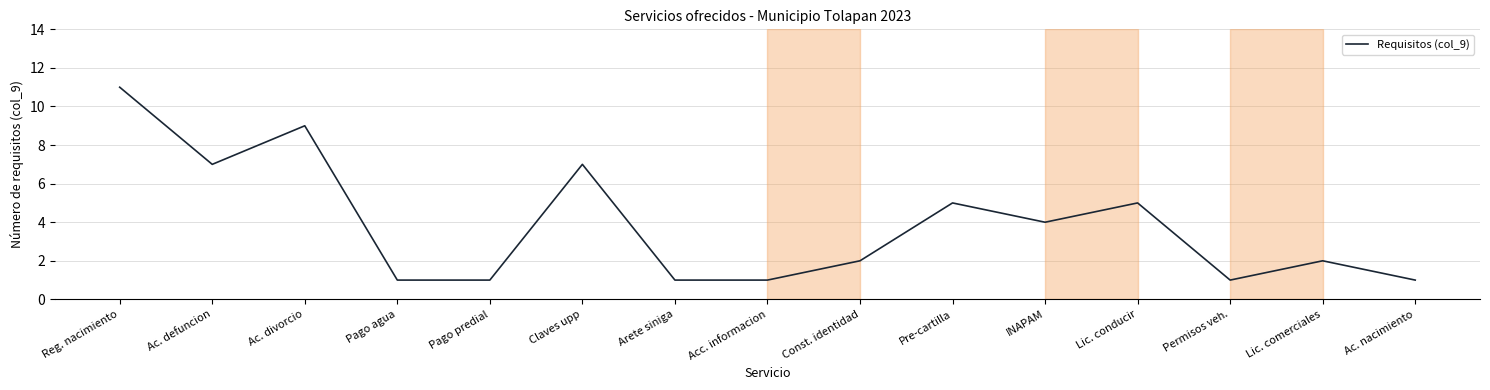

What is the greatest value displayed?

11